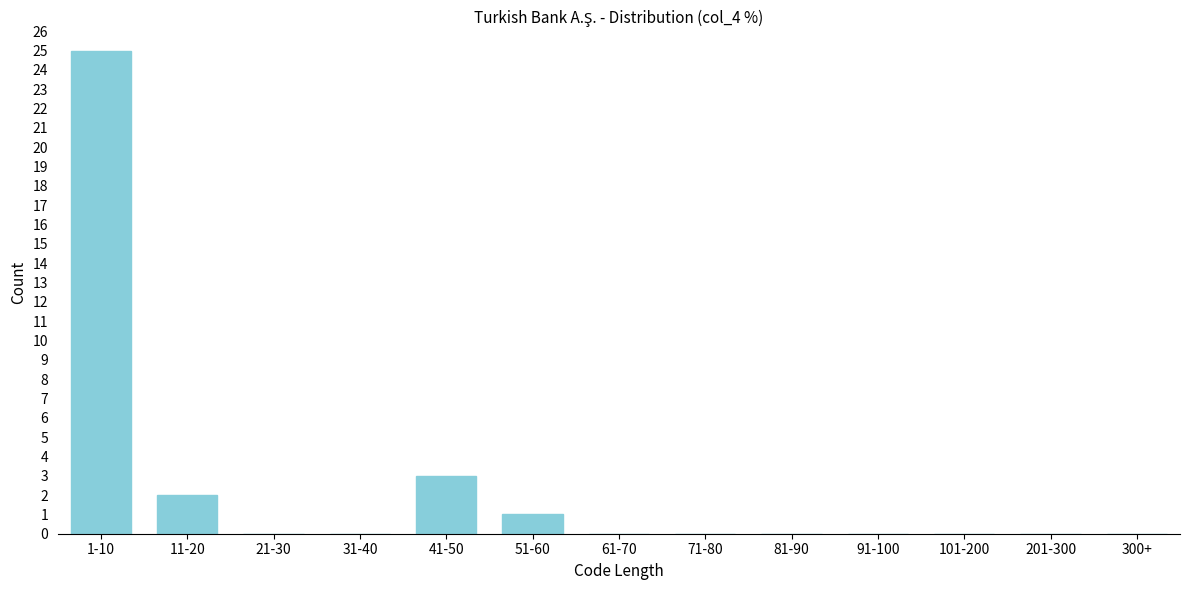

Reading right to left, what are all the values shown in this chart?

300+=0	201-300=0	101-200=0	91-100=0	81-90=0	71-80=0	61-70=0	51-60=1	41-50=3	31-40=0	21-30=0	11-20=2	1-10=25